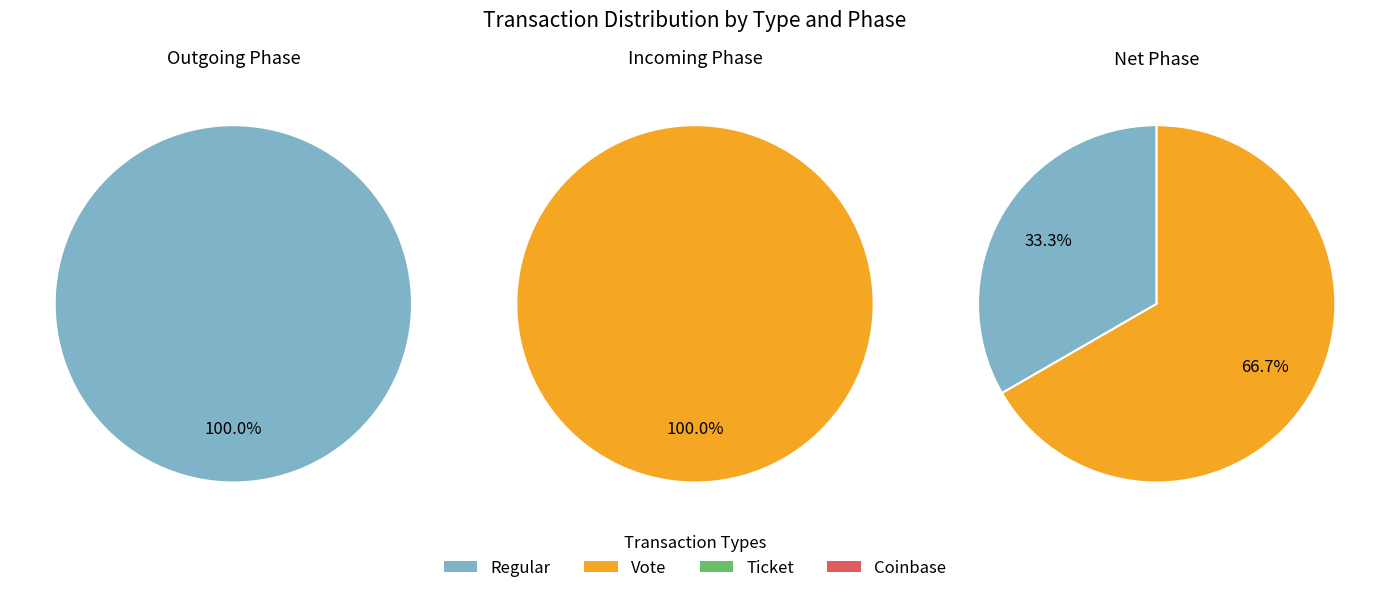

Is it true that value is 99% of the pie?

False